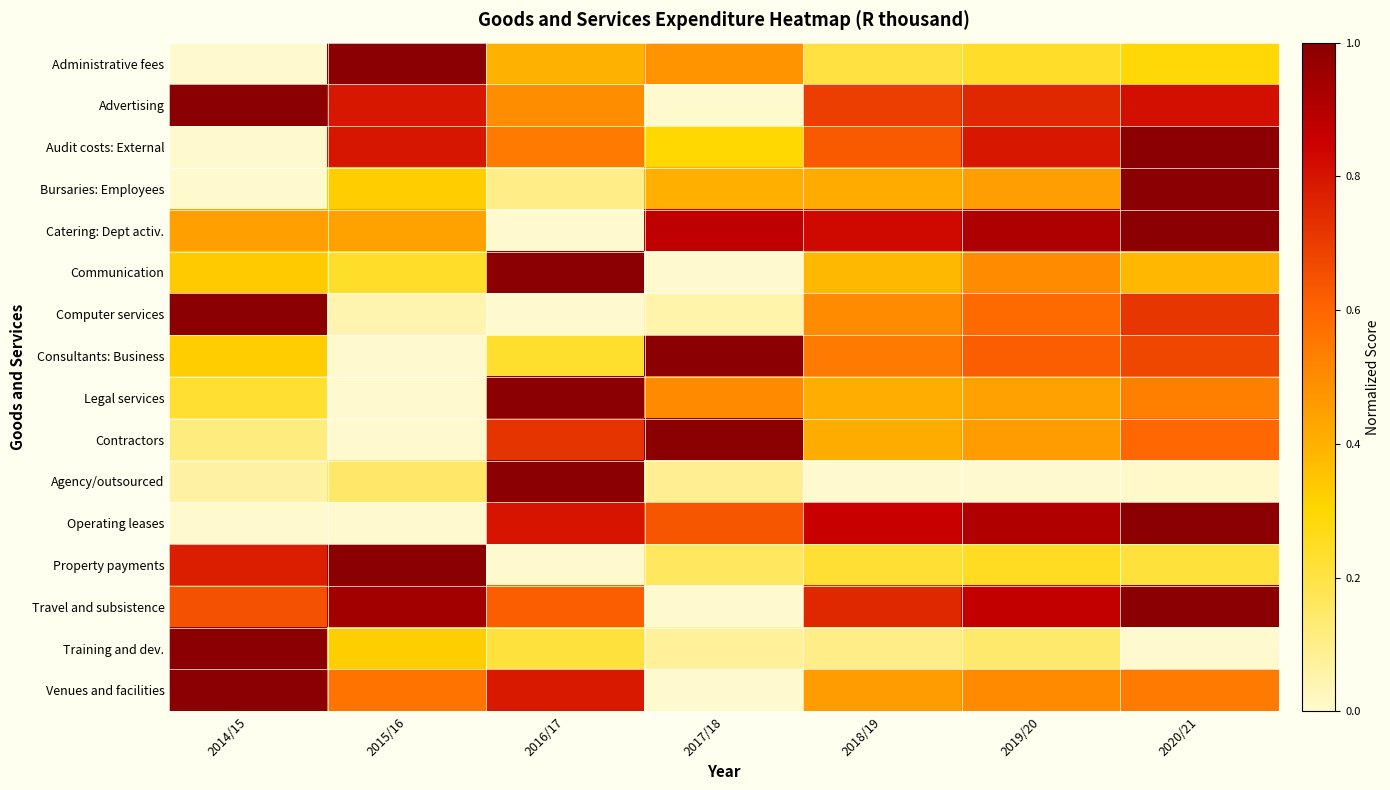

What is the difference between the highest and lowest values at 2014/15?

1.0